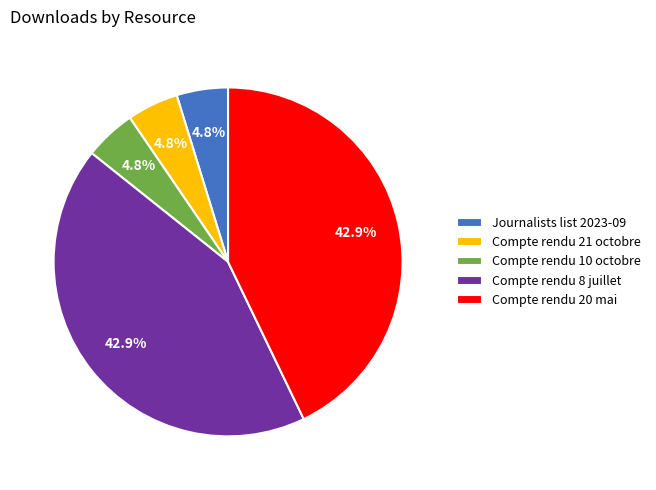

Do Compte rendu 8 juillet and Compte rendu 10 octobre together represent more than half of the pie?

No